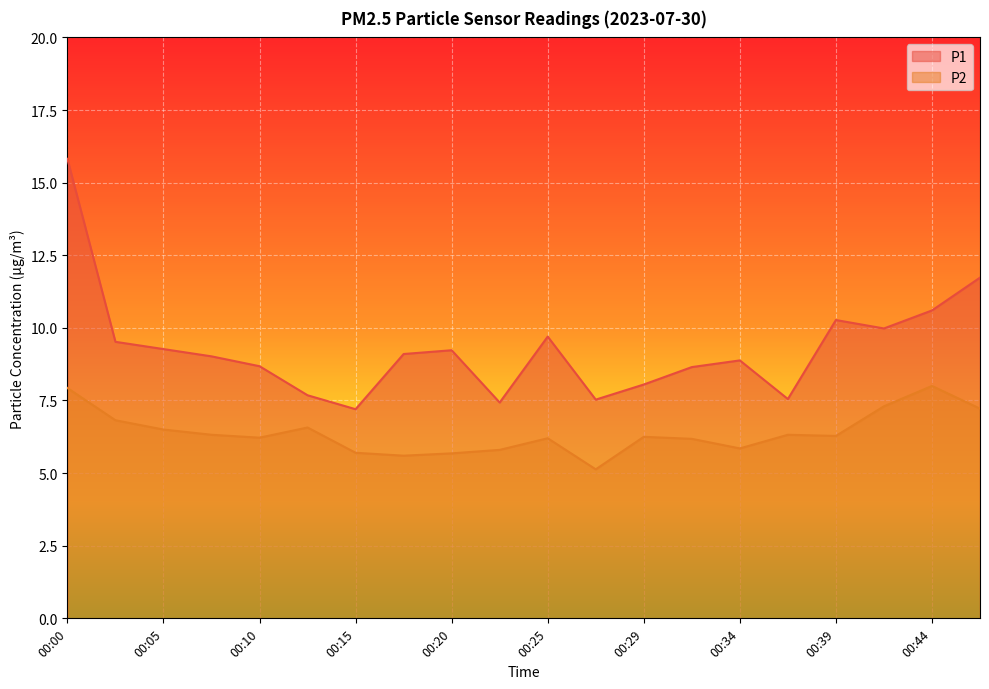

Is it true that P1 equals 14.1 at 00:08?

False